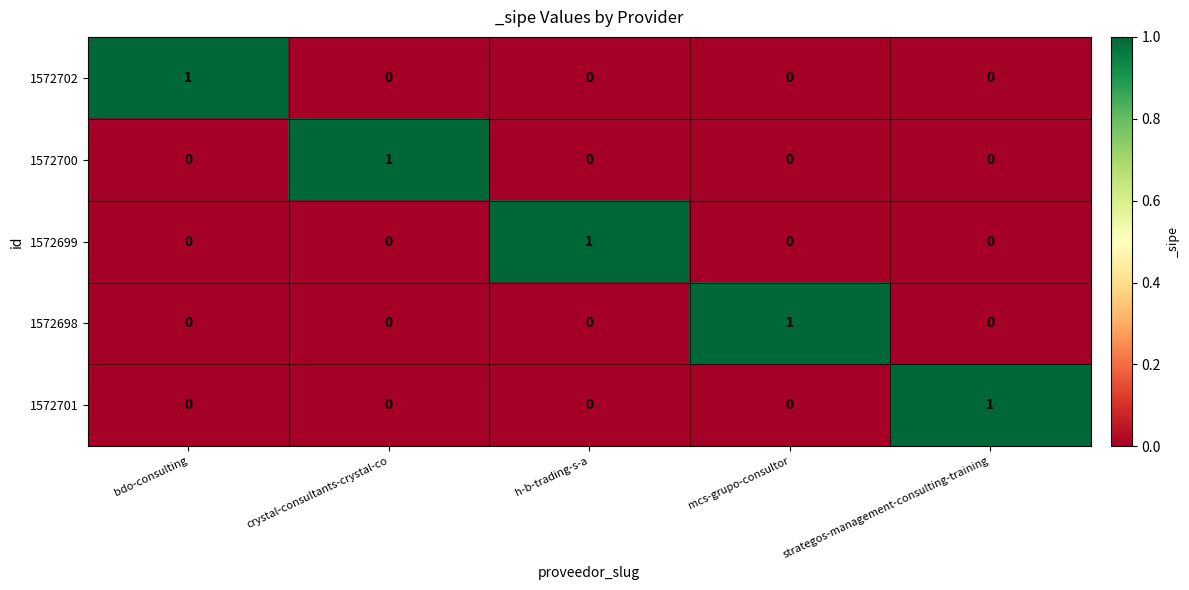

The value of 1572698 at bdo-consulting is 0. True or false?

True